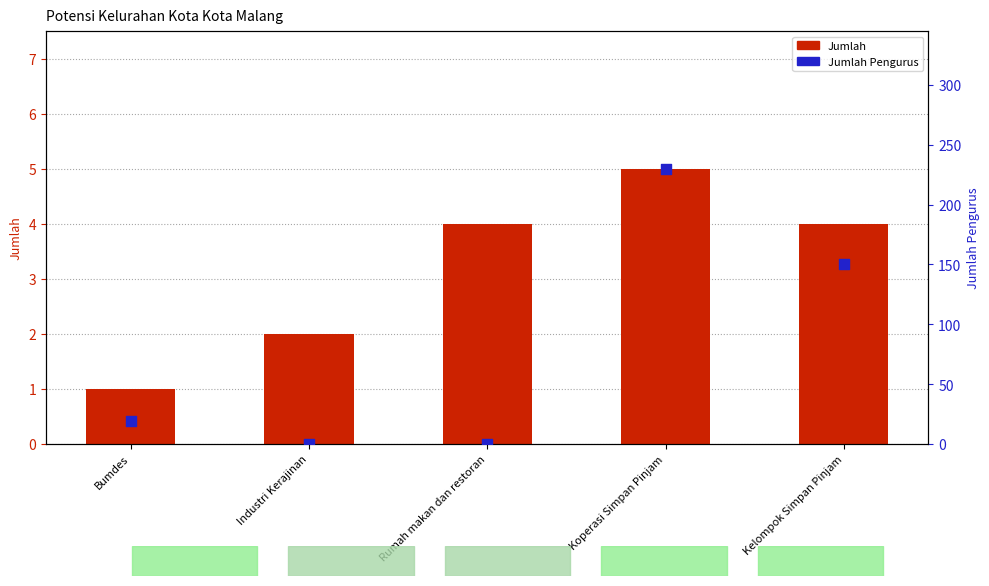

What is the total value across all series at Bumdes?

20